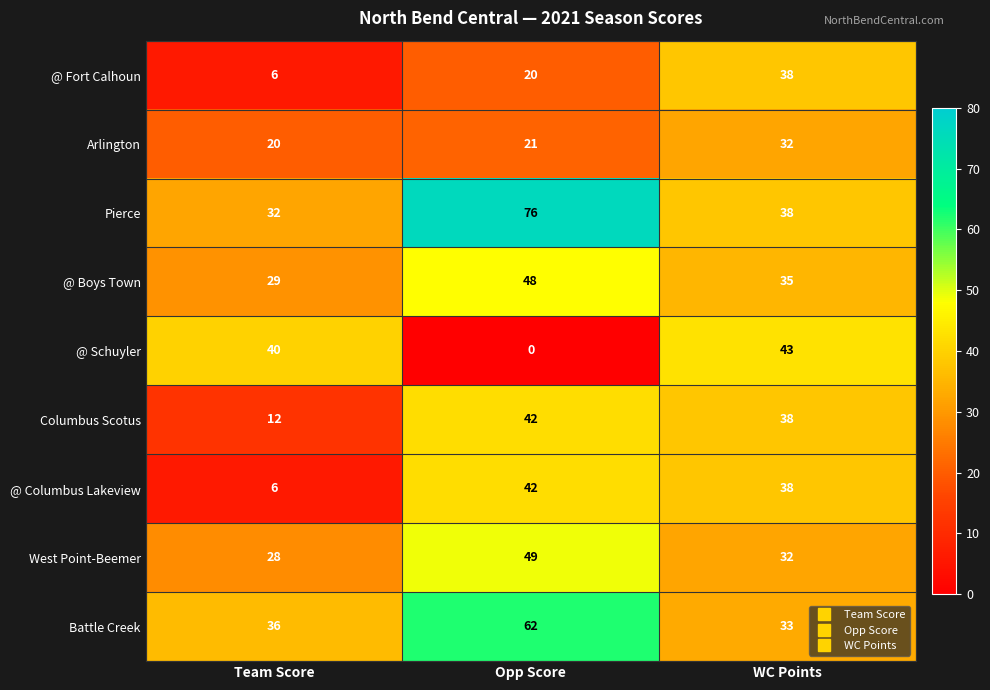

Which series has the largest total across all categories?

Pierce